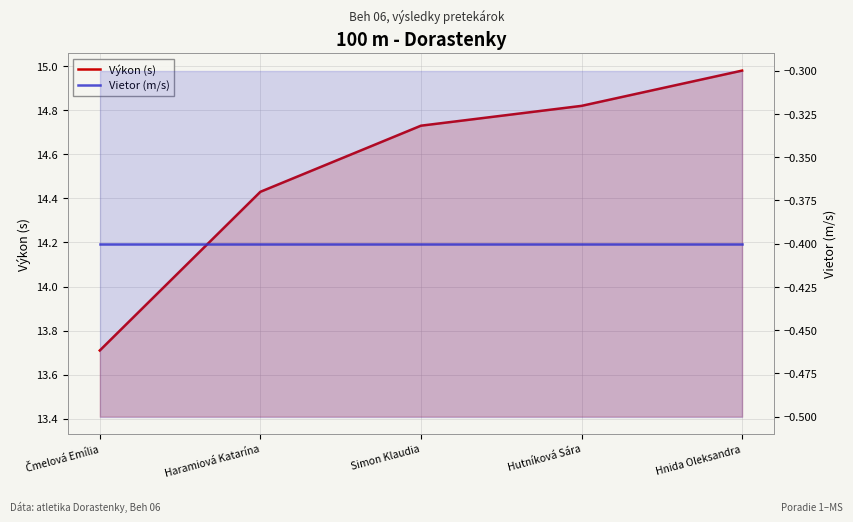

What is the difference between the Výkon (s) values at Simon Klaudia and Haramiová Katarína?

0.3